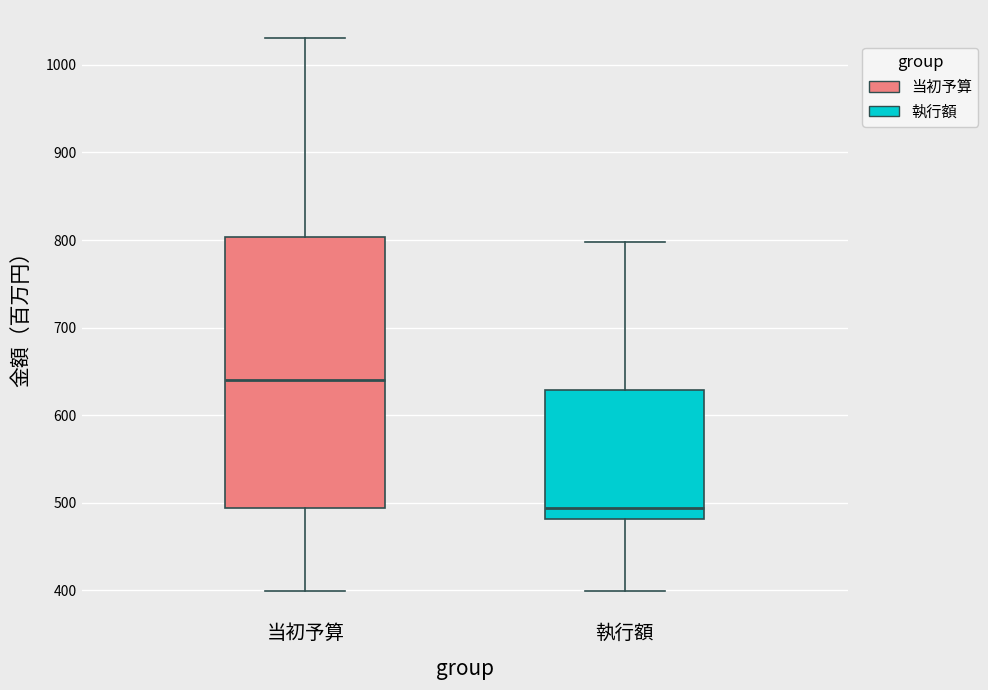

Where is the upper edge of the box for 当初予算 on the y-axis? The values are not printed on the chart, so give them approximately, as read against the axis.

800